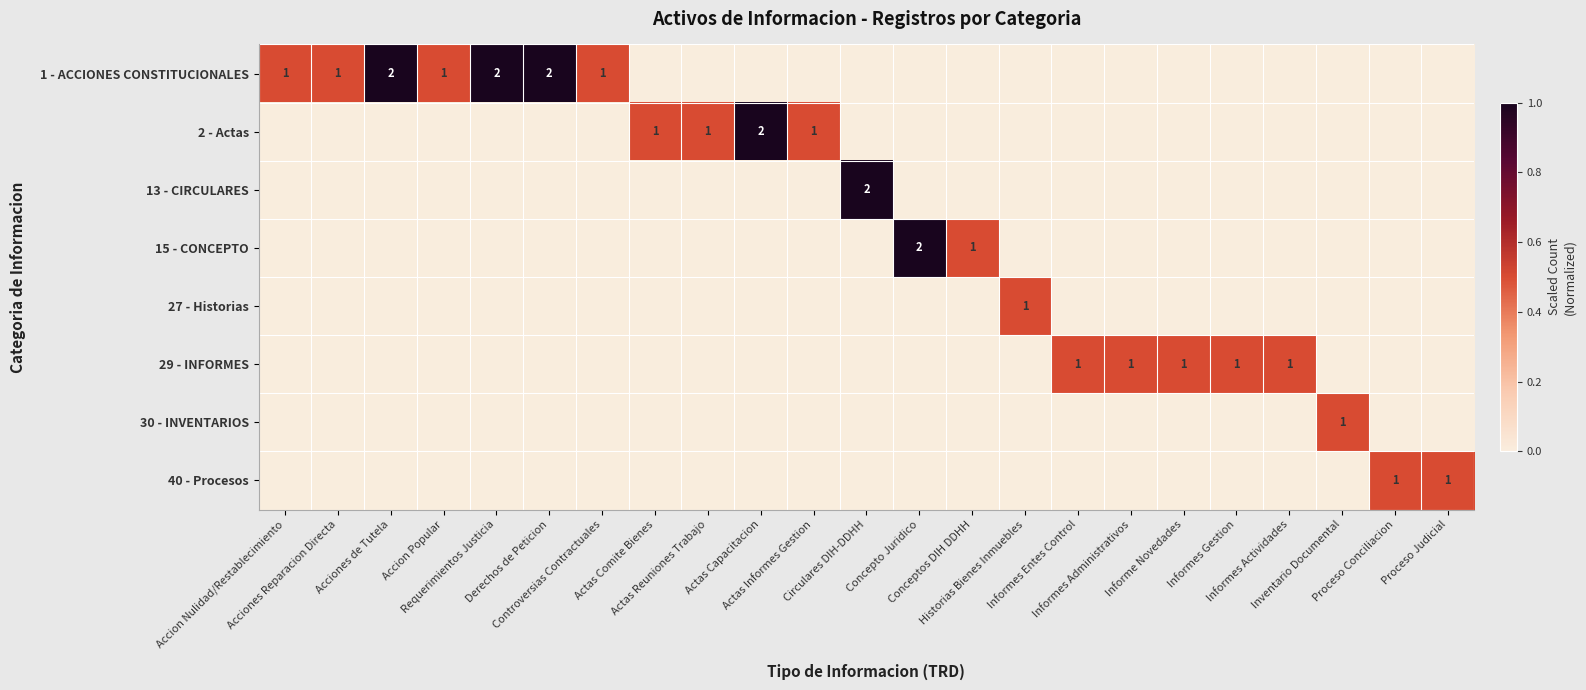

At Inventario Documental, list the series in order from smallest to largest.

1 - ACCIONES CONSTITUCIONALES, 2 - Actas, 13 - CIRCULARES, 15 - CONCEPTO, 27 - Historias, 29 - INFORMES, 40 - Procesos, 30 - INVENTARIOS